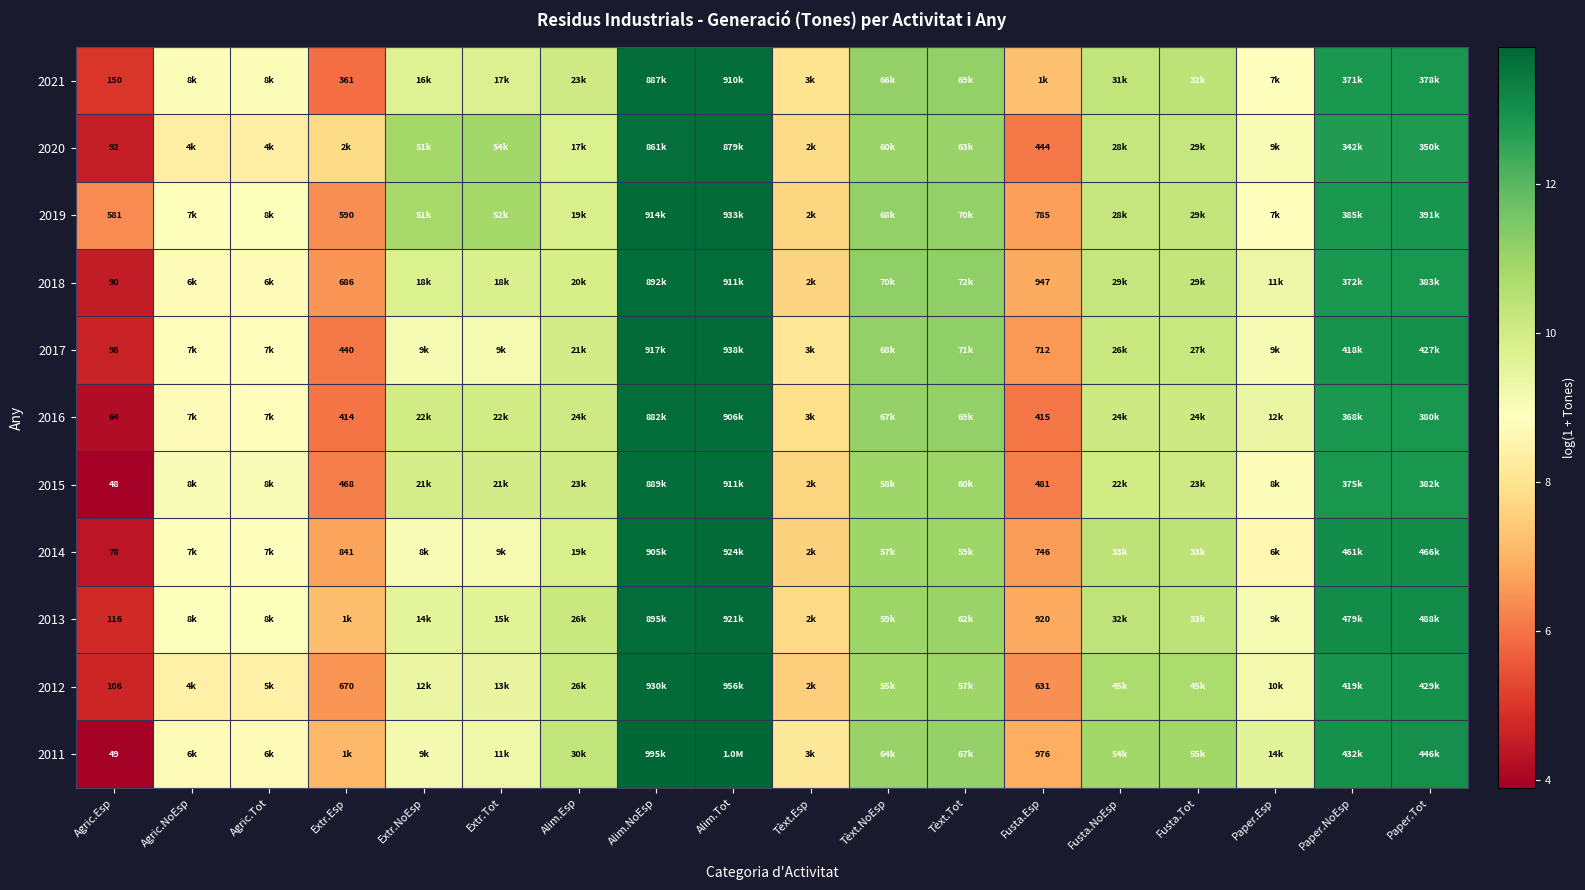

What is the lowest value of the 2020 series?

4.5